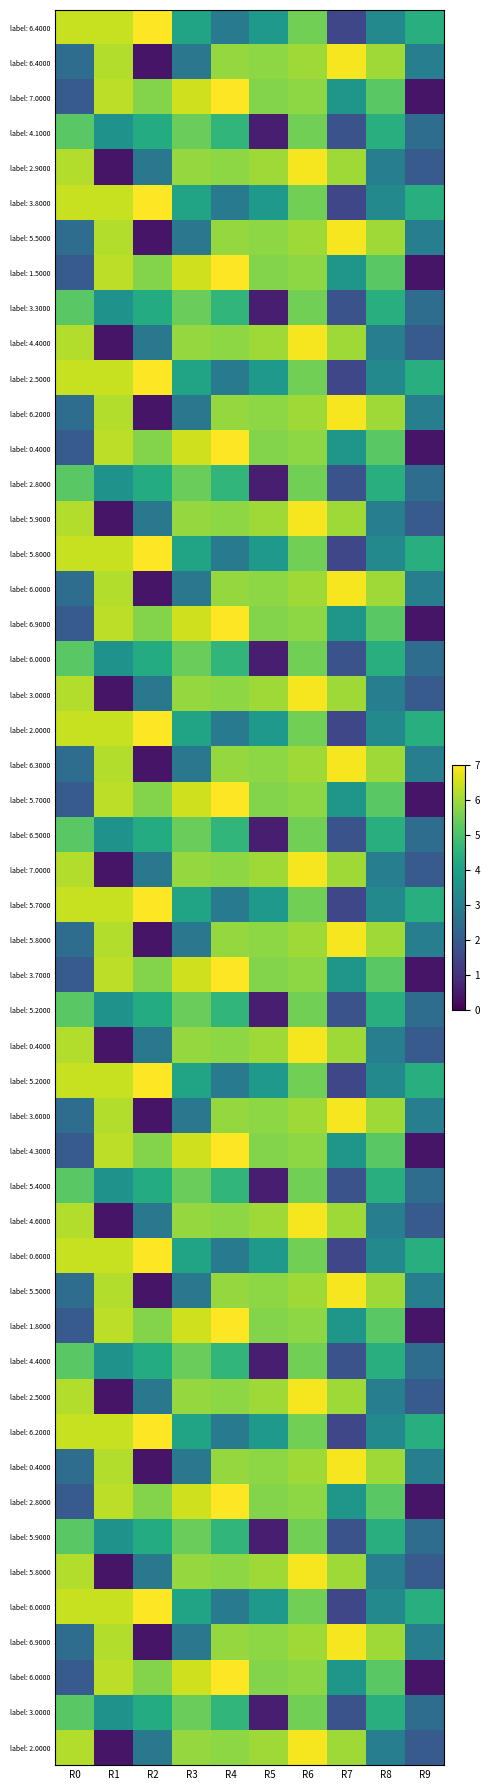

Read the col4 value at 8.

2.5